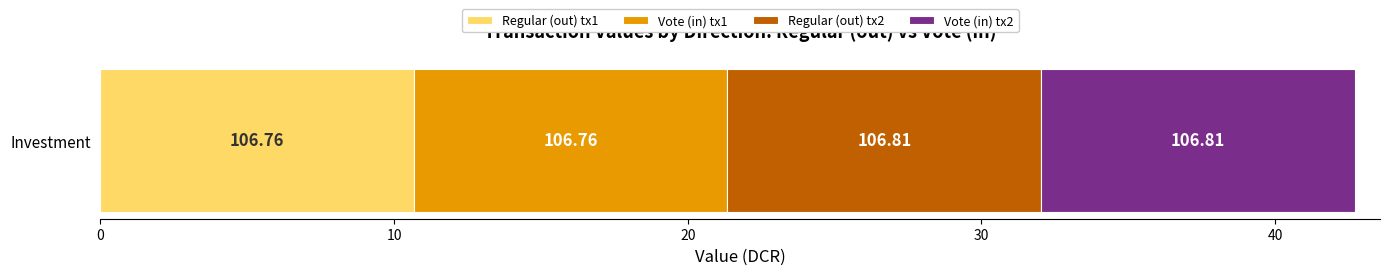

What are all the series names shown in the legend?

Regular (out) tx1, Vote (in) tx1, Regular (out) tx2, Vote (in) tx2